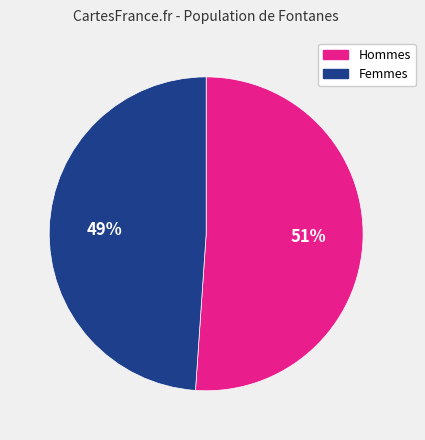

To the nearest percent, what is the difference between the largest and smallest slice percentages?

2%